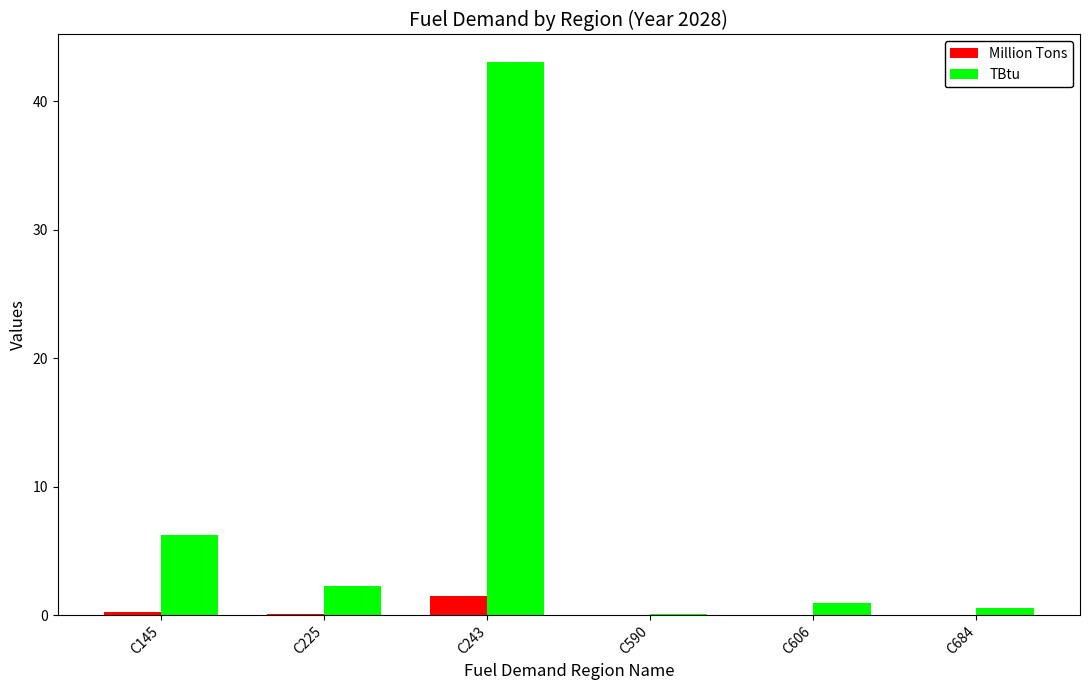

Count the number of data series in this chart.

2